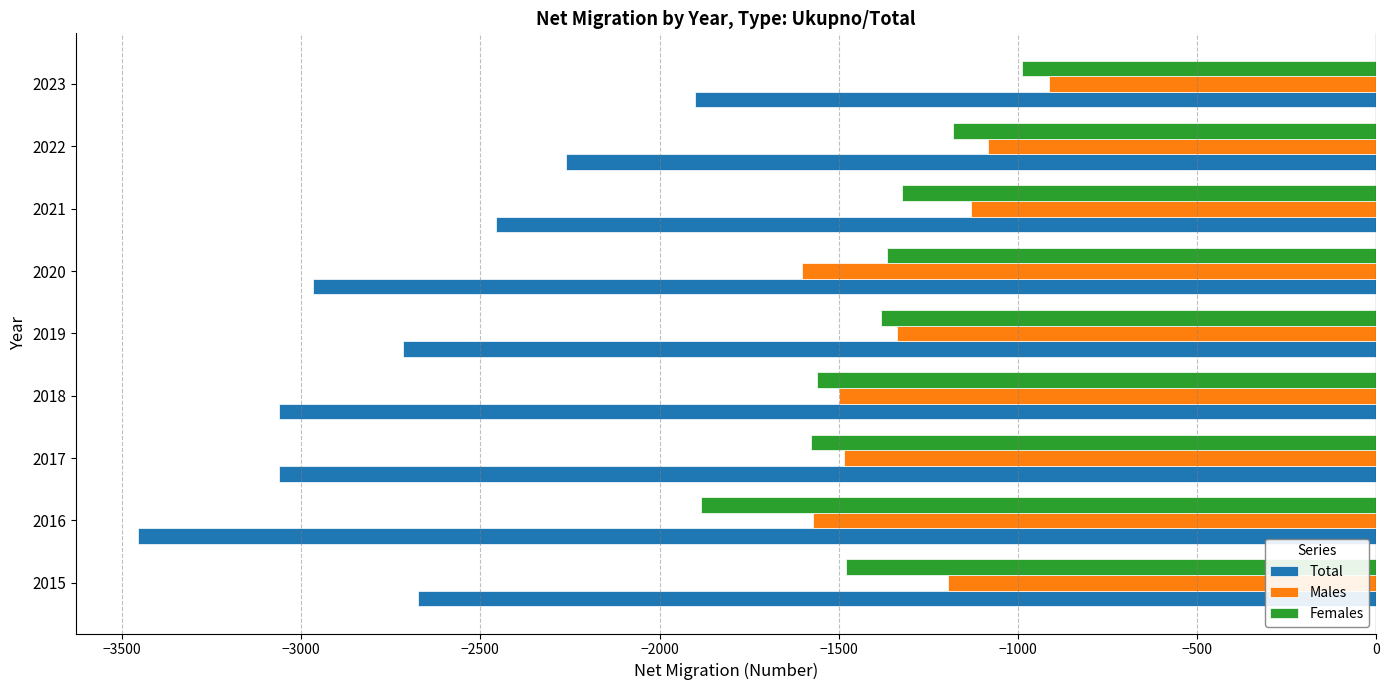

What is the maximum value shown in the chart?

-914